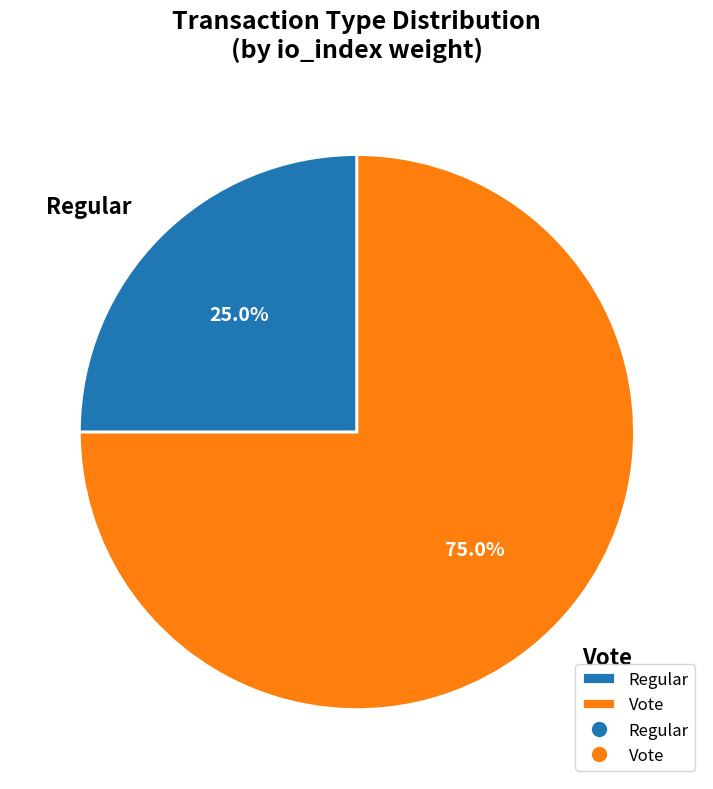

How many slices are in this pie chart?

2